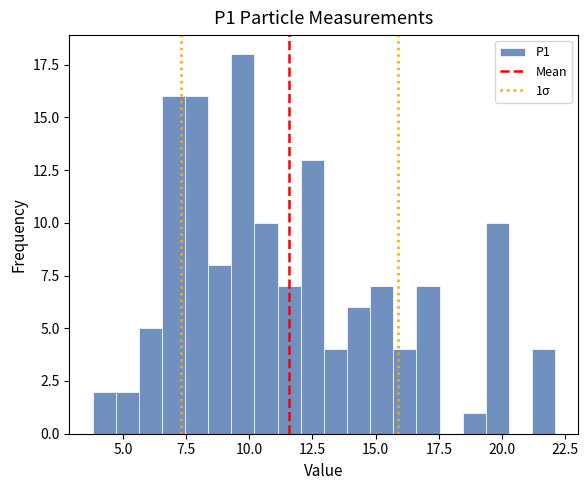

Around what value on the x-axis is the tallest bar? Give the approximate position of its centre, as read against the axis.

9.5